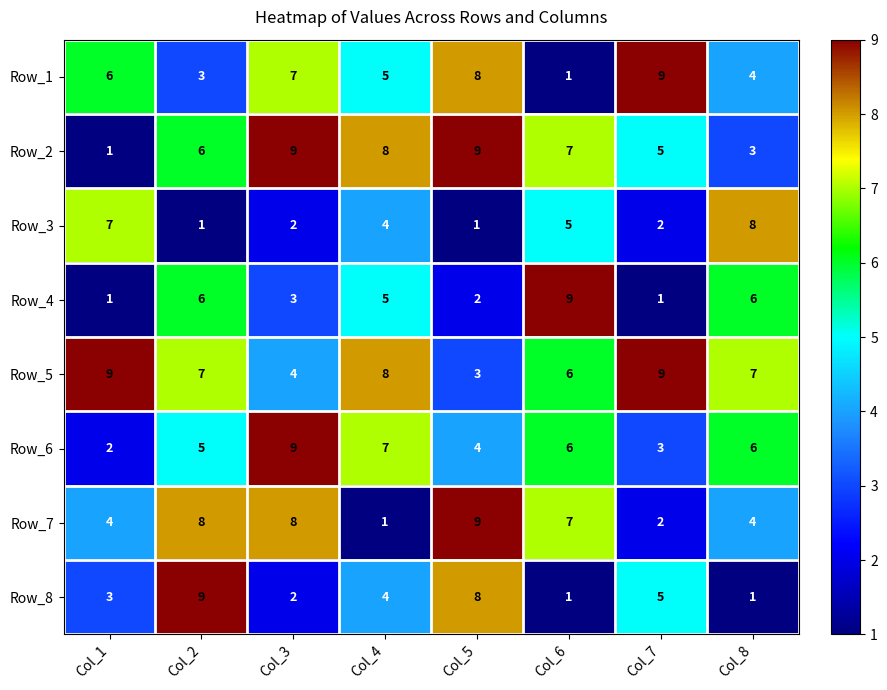

Which category has the highest value in the Row_6 series?

Col_3